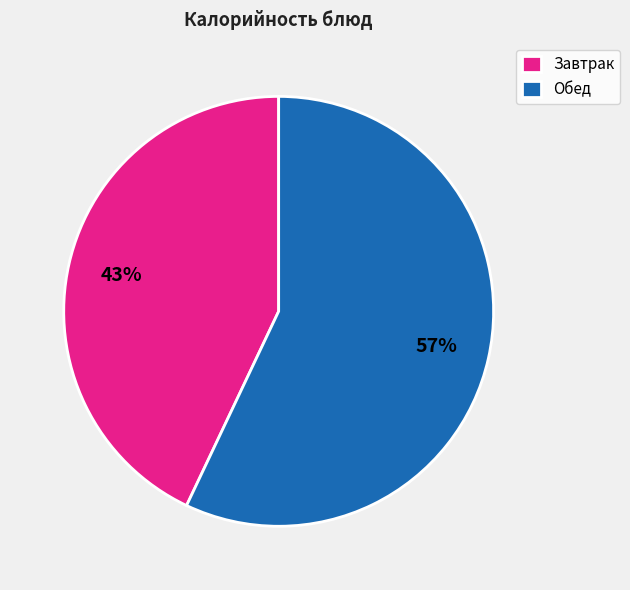

To the nearest percent, what is the difference between the largest and smallest slice percentages?

14%